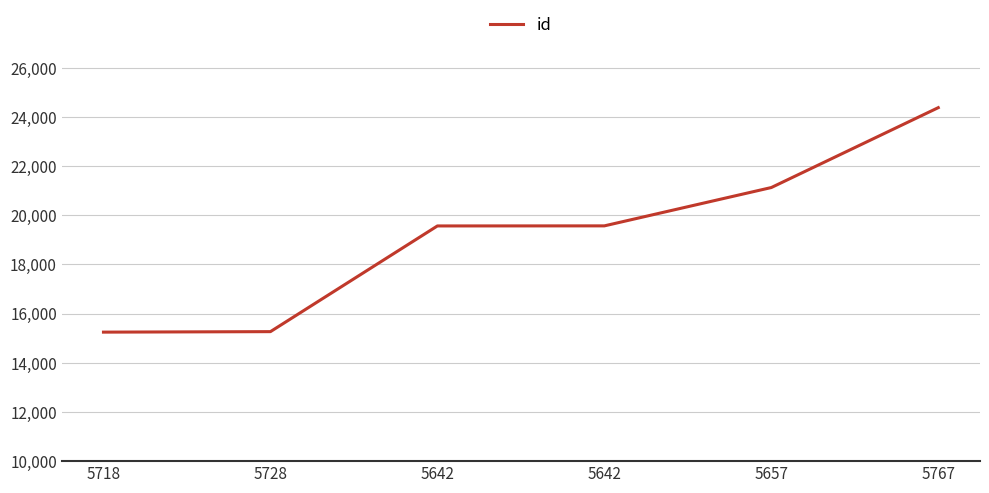

List the labels in order of value, largest first.

5767, 5657, 5642, 5642, 5728, 5718